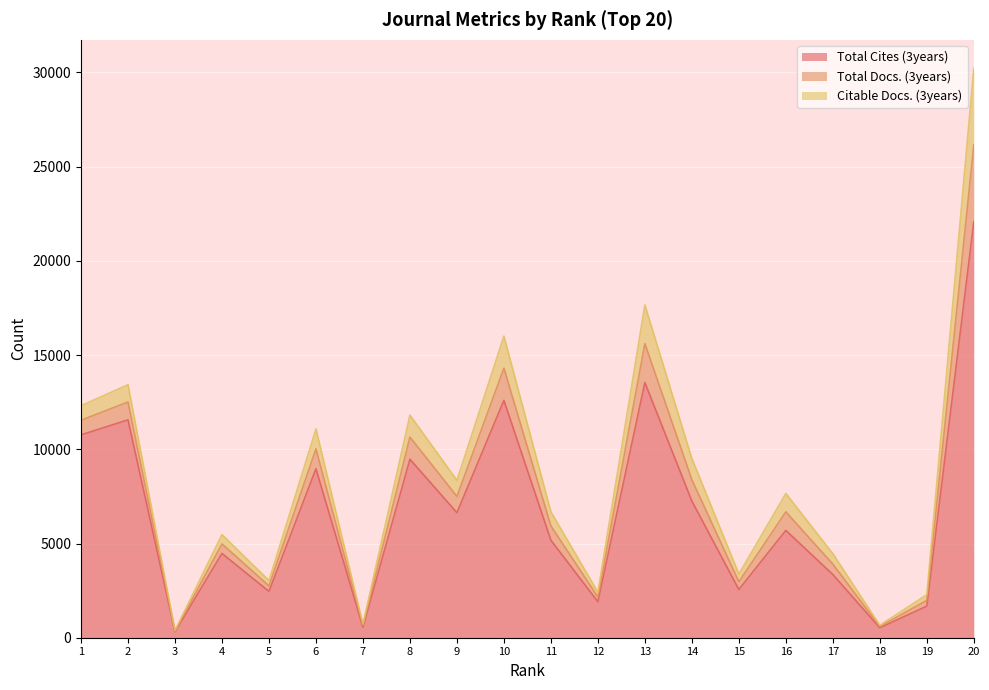

True or false: Total Docs. (3years) has a value of 2900 at 13.

False